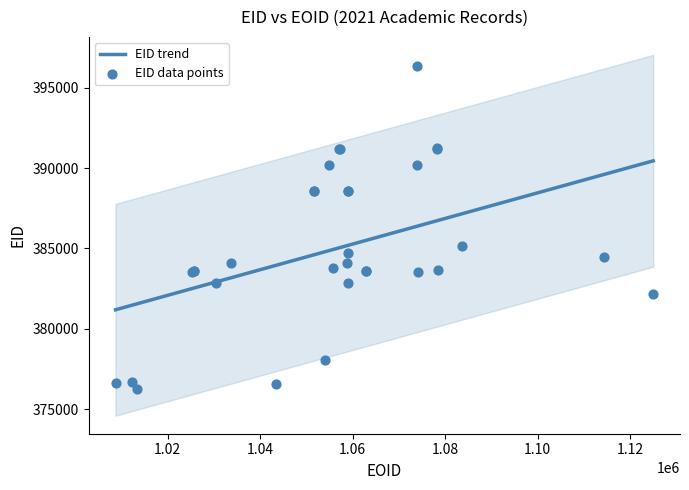

What is the change in value from 385157 to 383581?

-1576